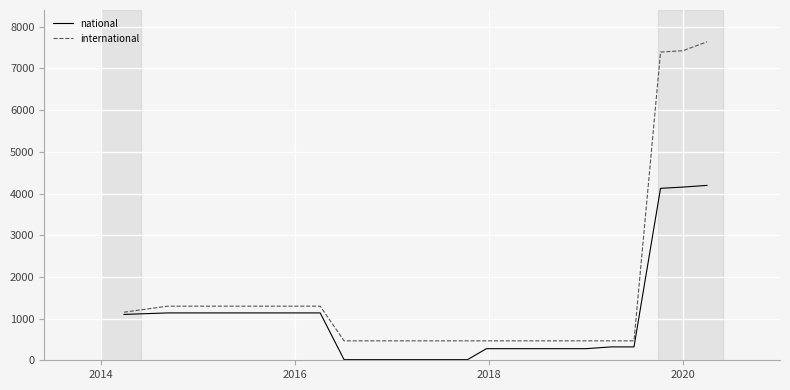

What is the greatest value displayed?

7638